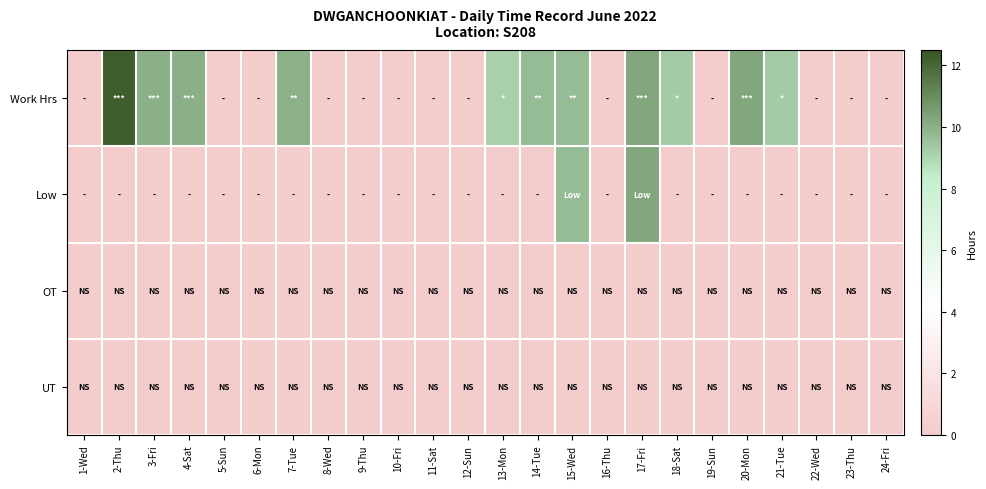

Which series has the largest range (max minus min)?

Work Hrs